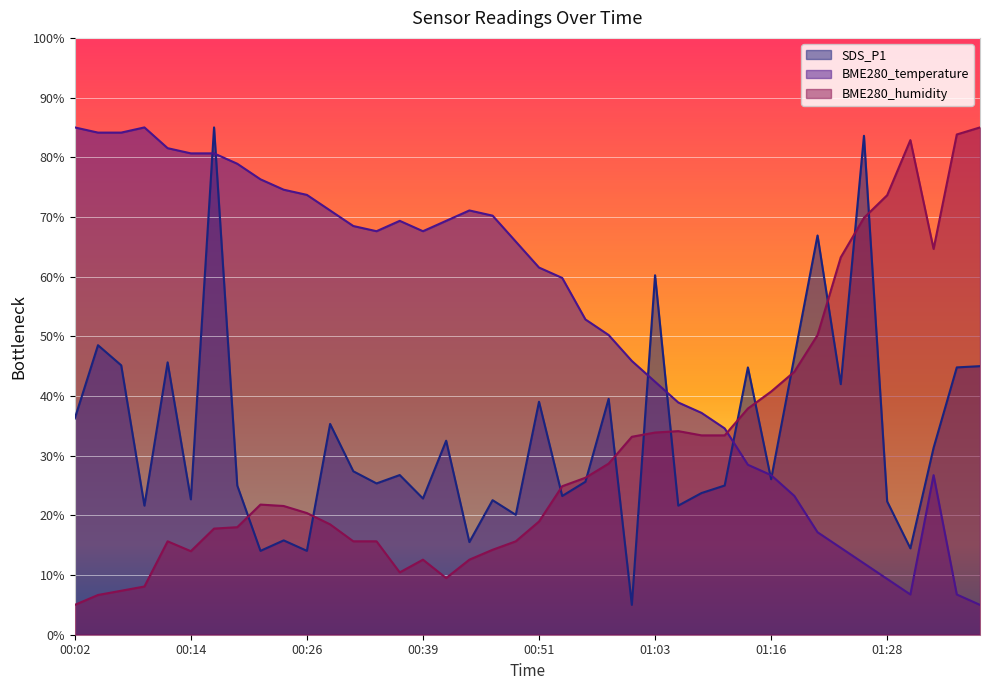

What are all the series names shown in the legend?

SDS_P1, BME280_temperature, BME280_humidity